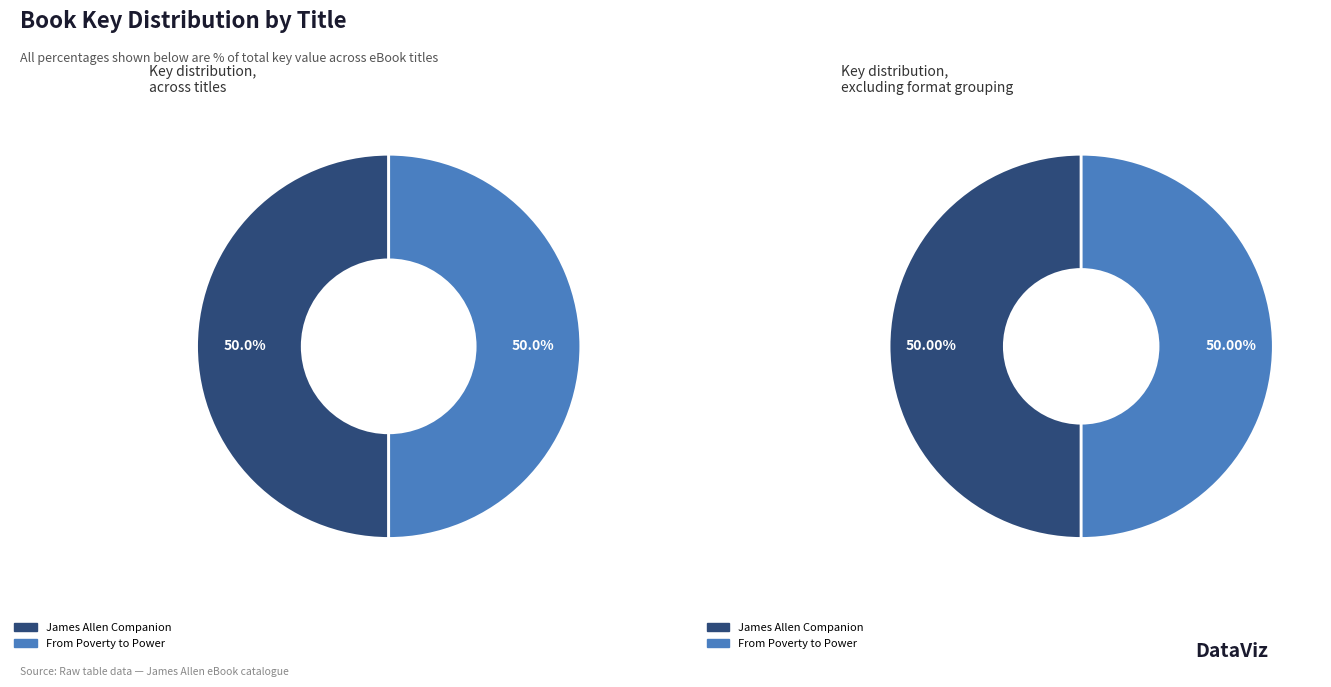

Rank the categories by value from lowest to highest.

James Allen Companion, From Poverty to Power